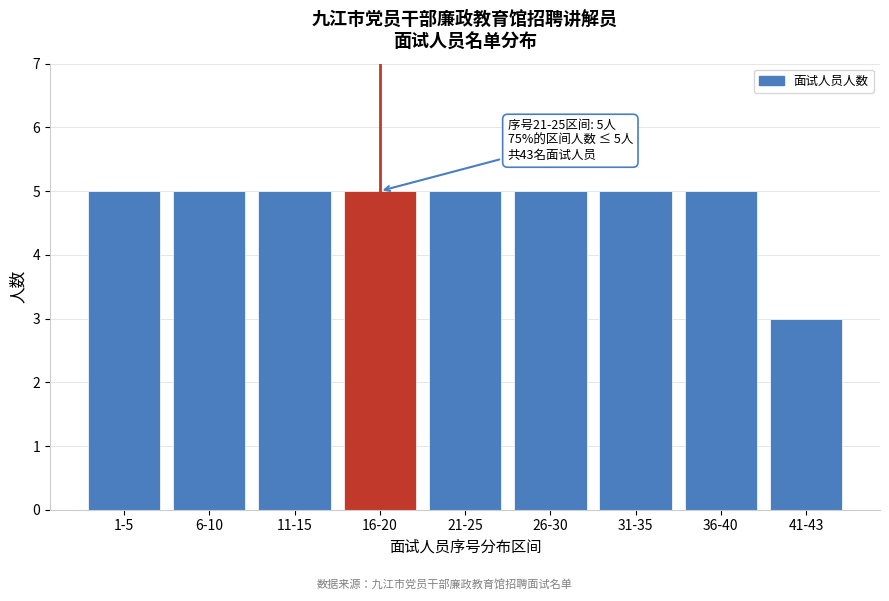

Reading right to left, extract all data points from this chart.

3	5	5	5	5	5	5	5	5